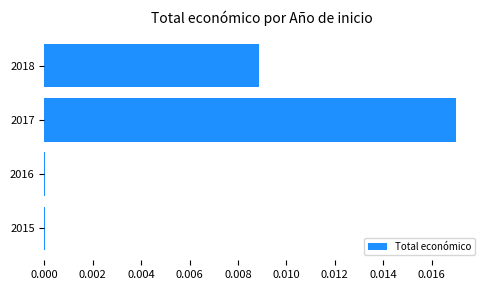

True or false: the data shows 0.0 at 2017.

True